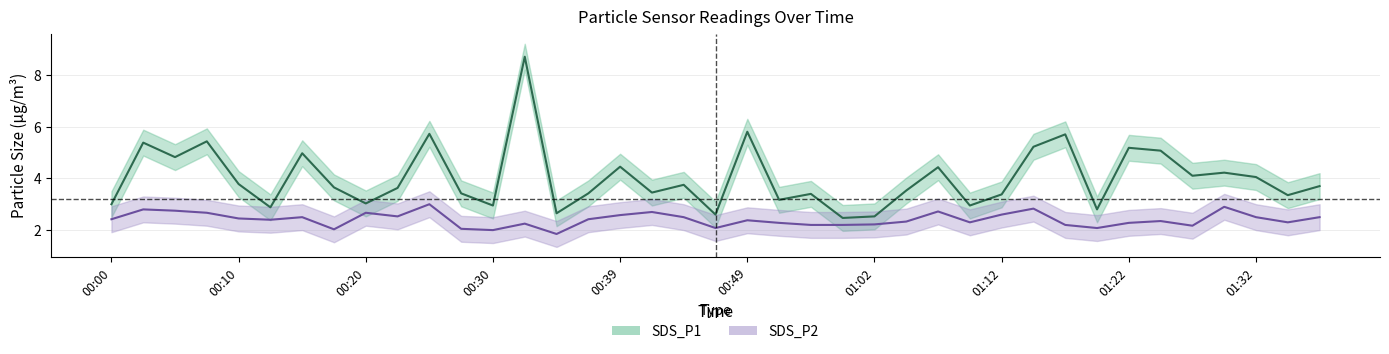

True or false: SDS_P1 and SDS_P2 cross at least once.

False